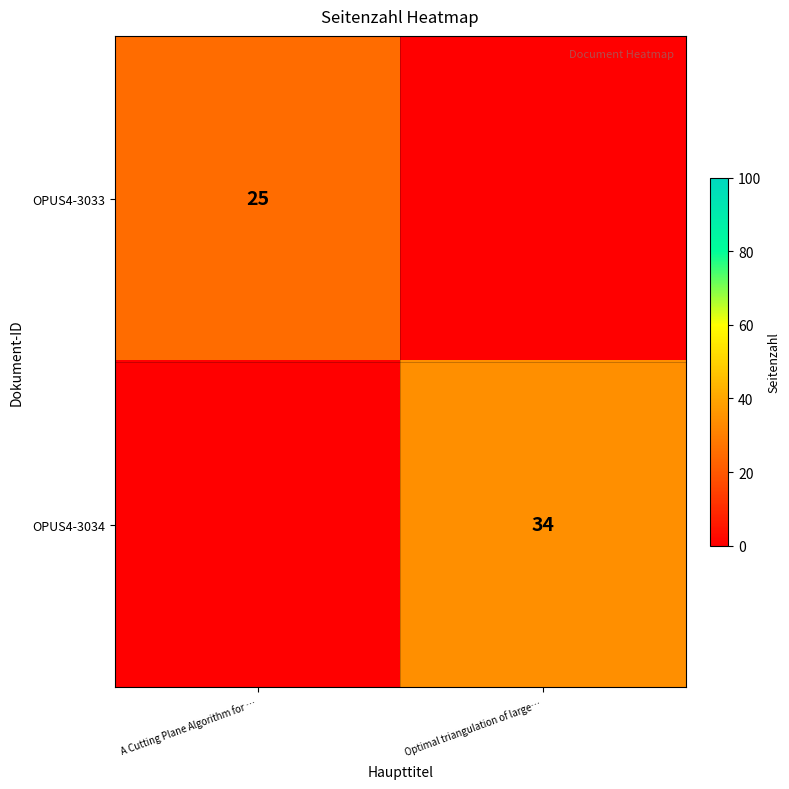

Is it true that row_0 equals 15 at Optimal triangulation of large…?

False